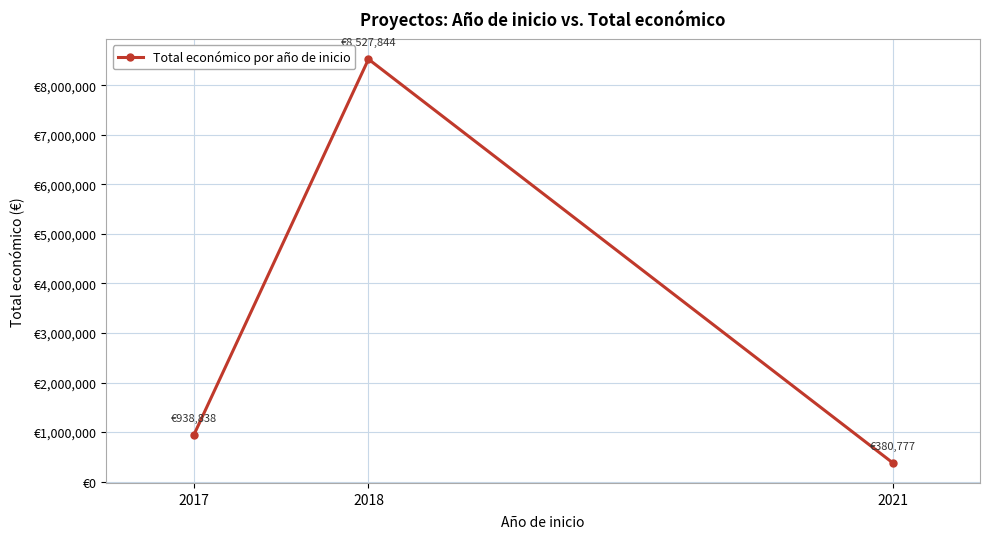

What is the sum of all values?

9847459